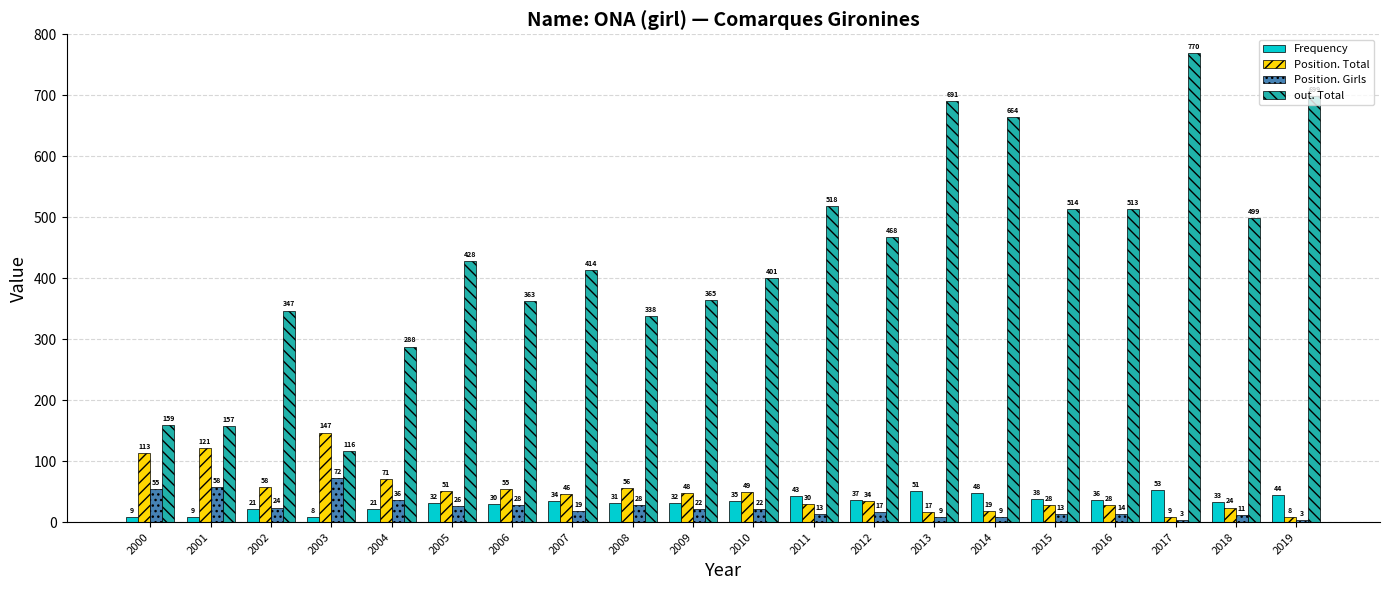

What is the sum of the Position. Girls values at 2012 and 2005?

43